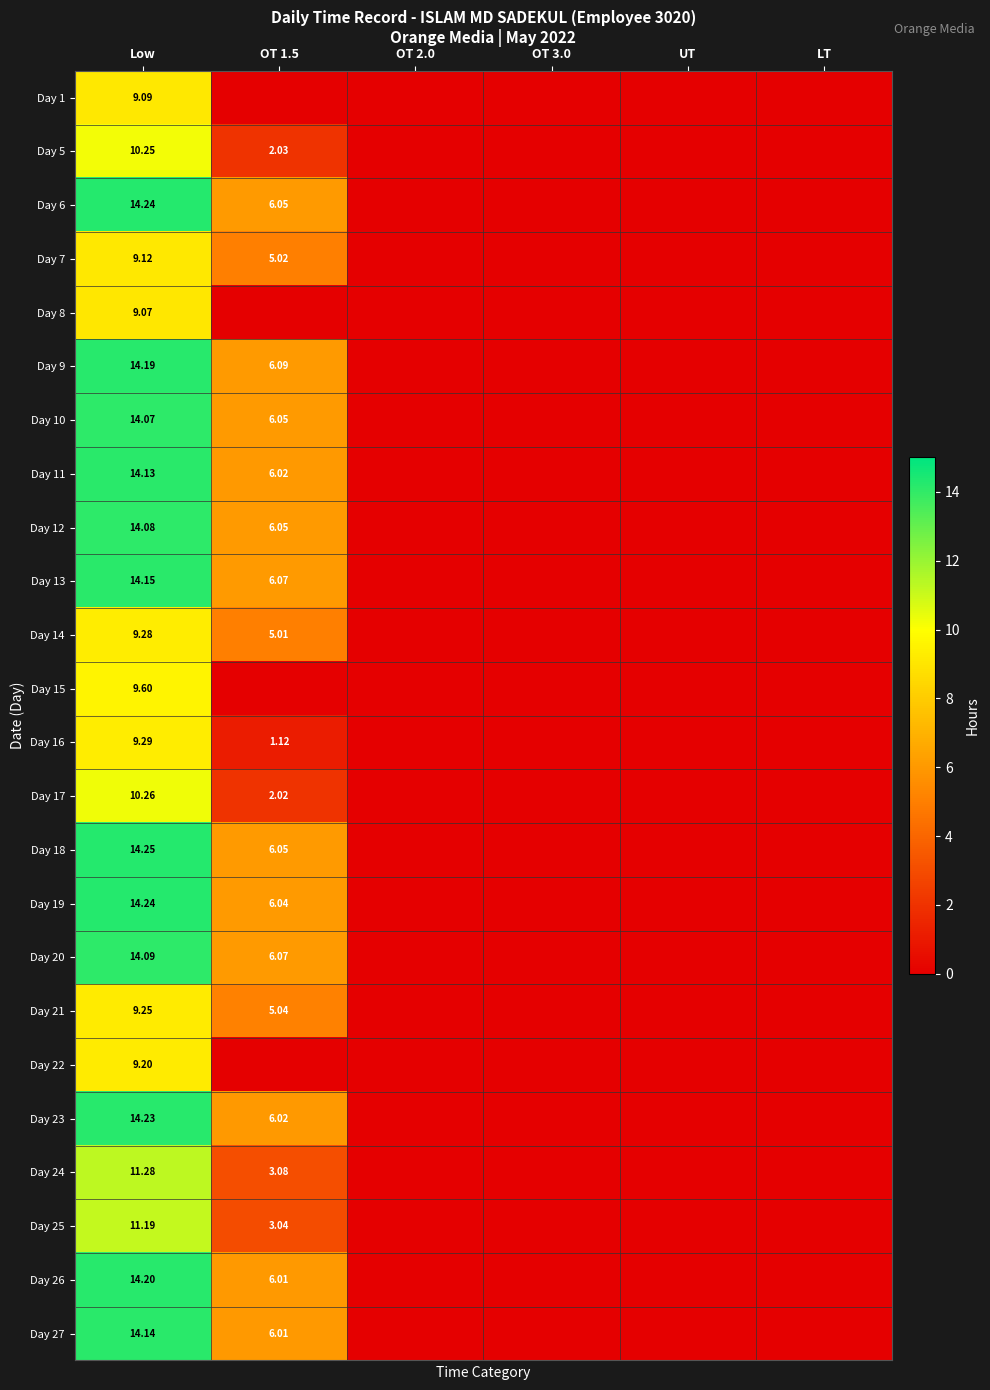

Is the value of Day 10 at OT 1.5 greater than the value of Day 13 at OT 1.5?

No